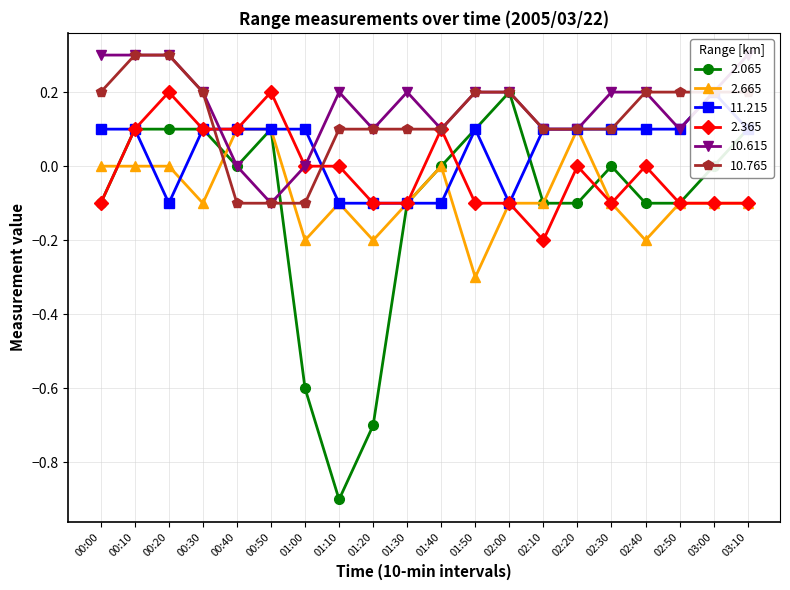

At how many categories does at least one series exceed 0?

20